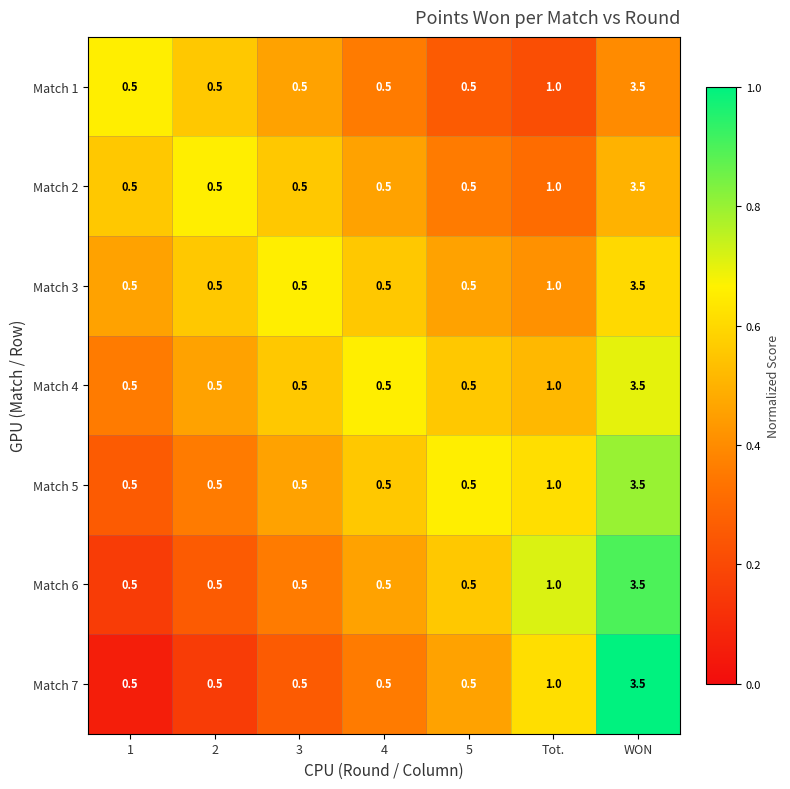

Is the value of Match 3 at Tot. greater than the value of Match 4 at 4?

Yes